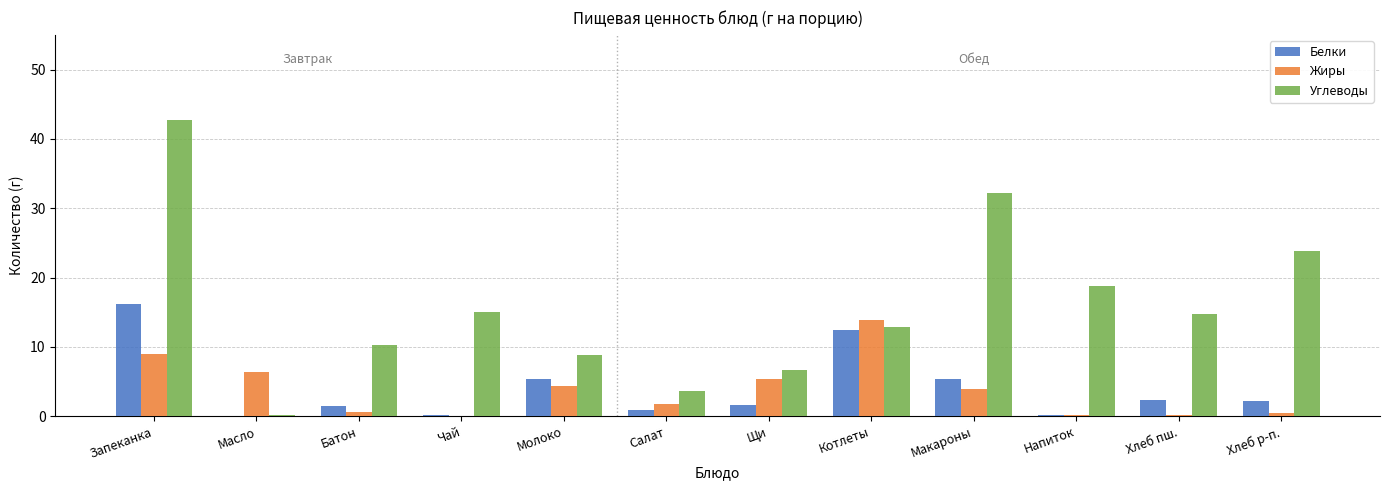

How many groups of bars are there?

12